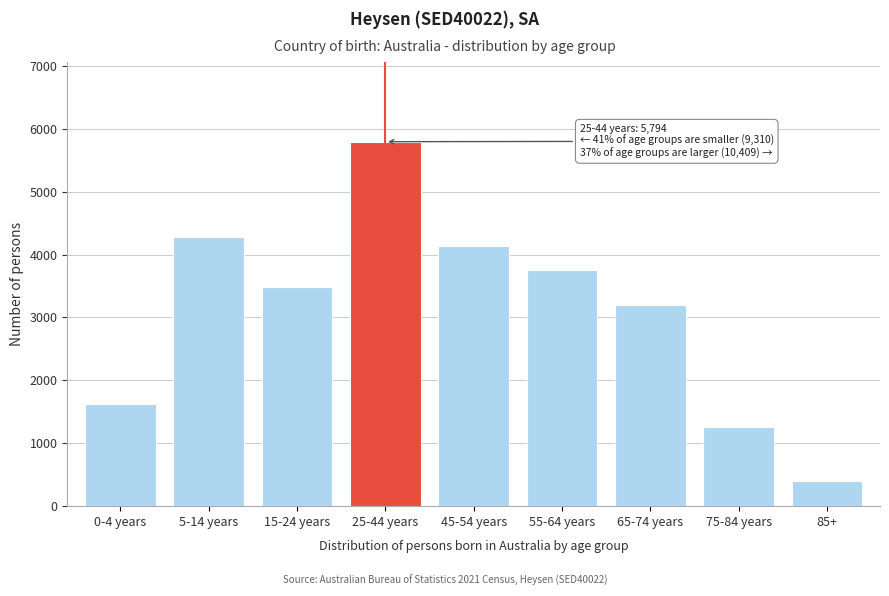

Reading right to left, extract all data points from this chart.

85+=406	75-84 years=1262	65-74 years=3197	55-64 years=3747	45-54 years=4137	25-44 years=5794	15-24 years=3483	5-14 years=4272	0-4 years=1632